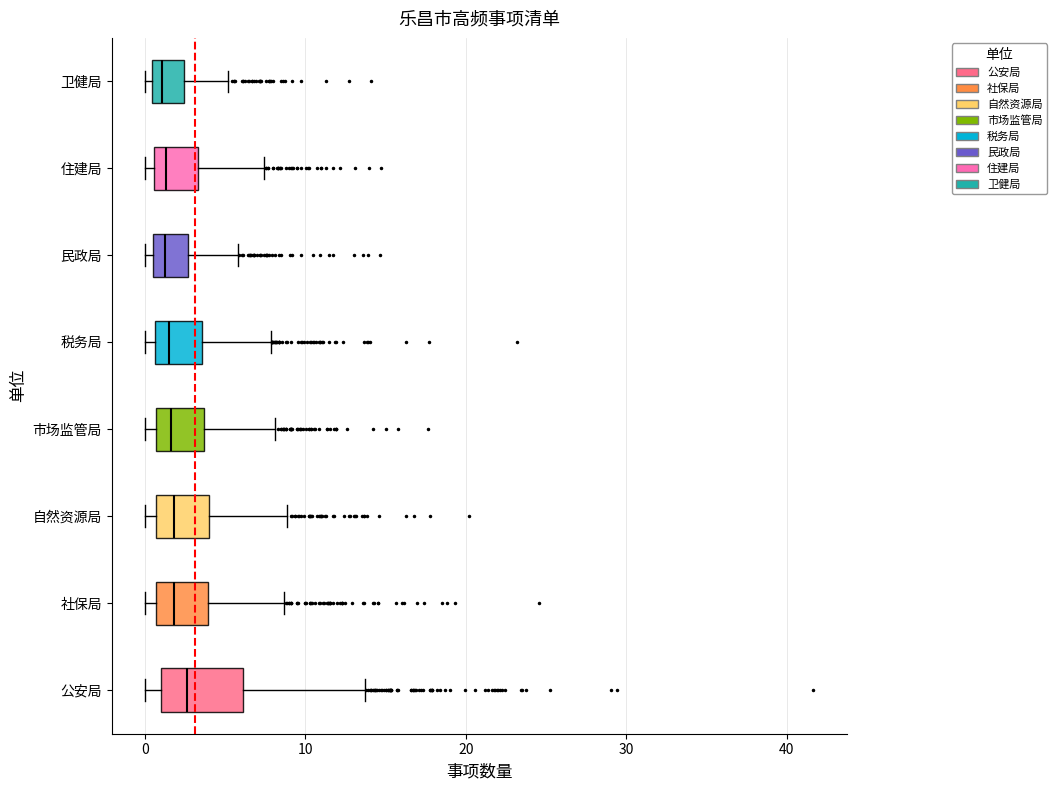

Which box is the widest, from its left edge to its right edge?

公安局